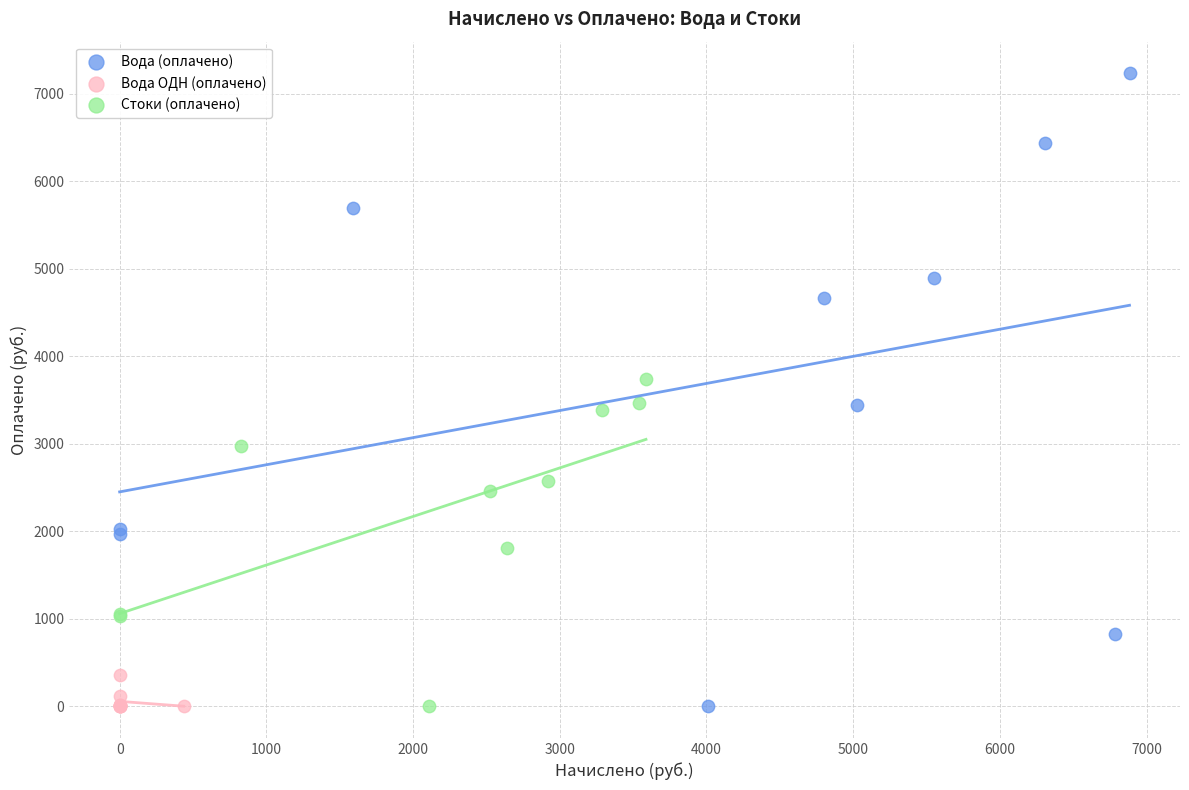

Which series contains the highest Y value?

Вода (оплачено)